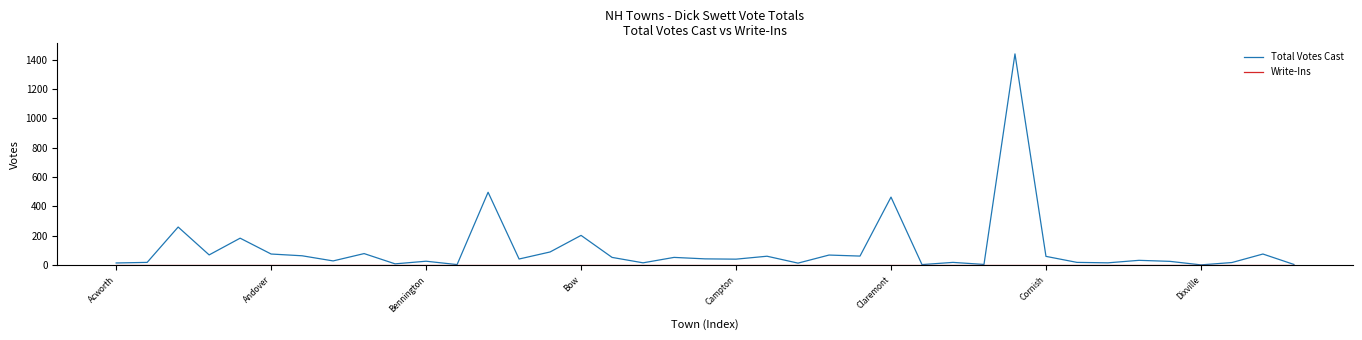

Which series has the largest range (max minus min)?

Total Votes Cast